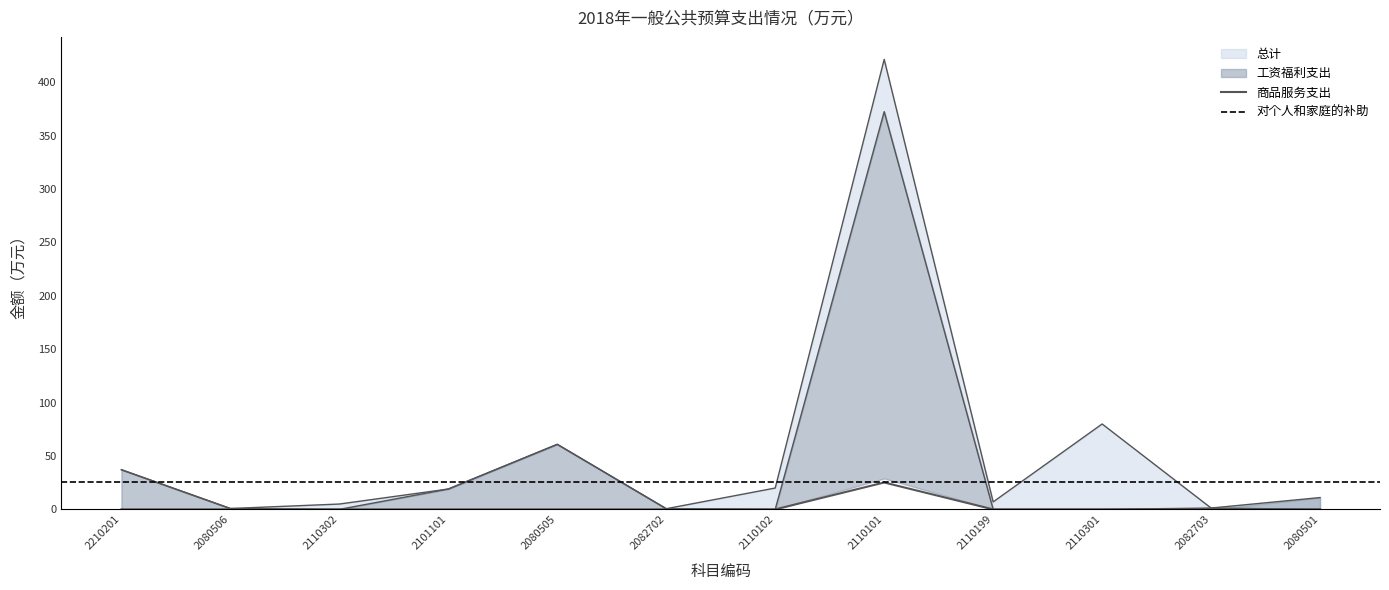

How many data points in 商品服务支出 are above 0?

1